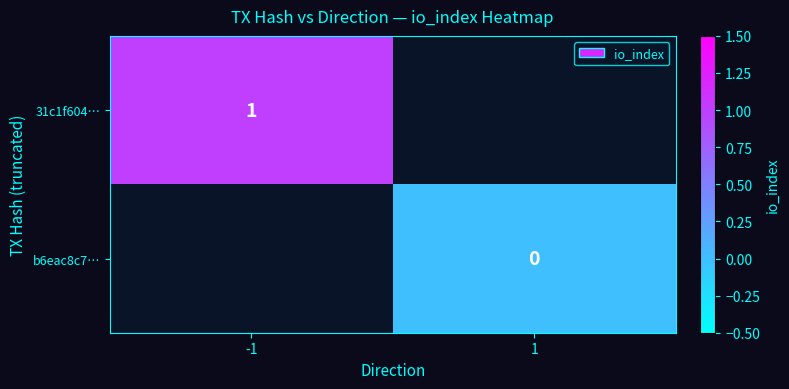

The 31c1f604… series shows 1 at -1. True or false?

True